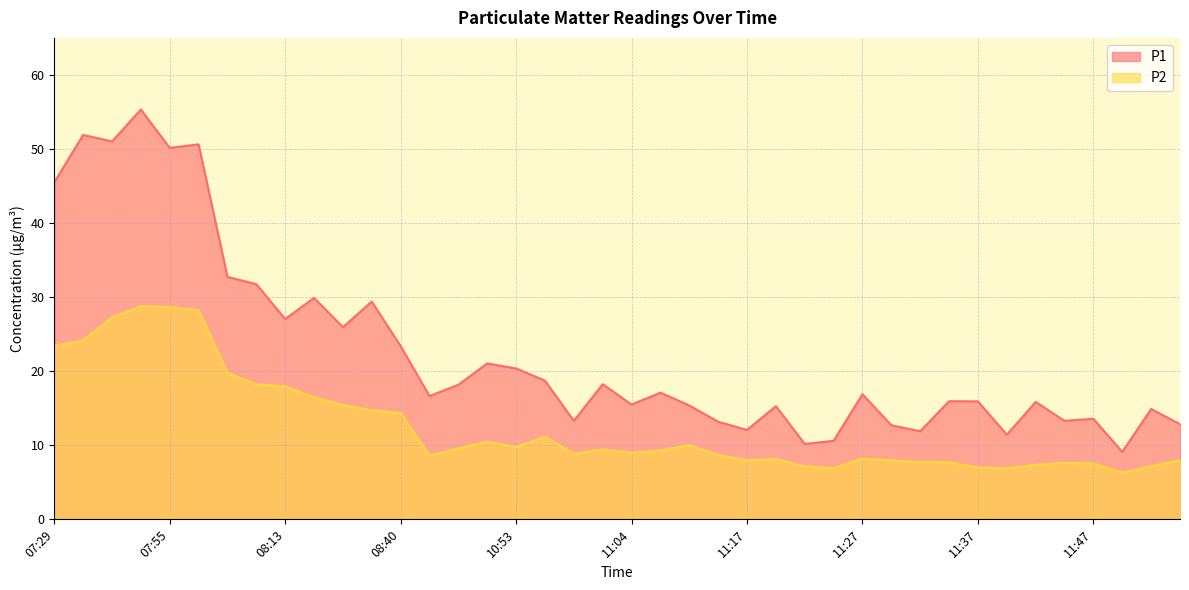

List the series in order of their overall mean, highest first.

P1, P2